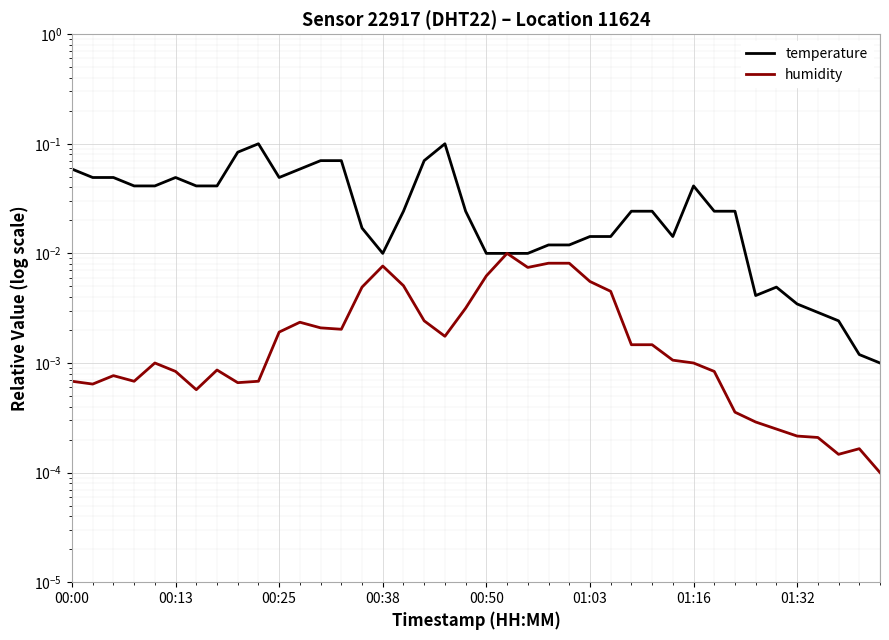

Reading right to left, extract all data points from this chart.

temperature: 0.0	0.0	0.0	0.0	0.0	0.0	0.0	0.0	0.0	0.0	0.0	0.0	0.0	0.0	0.0	0.0	0.0	0.0	0.0	0.0	0.0	0.1	0.1	0.0	0.0	0.0	0.1	0.1	0.1	0.0	0.1	0.1	0.0	0.0	0.0	0.0	0.0	0.0	0.0	0.1
humidity: 0.0	0.0	0.0	0.0	0.0	0.0	0.0	0.0	0.0	0.0	0.0	0.0	0.0	0.0	0.0	0.0	0.0	0.0	0.0	0.0	0.0	0.0	0.0	0.0	0.0	0.0	0.0	0.0	0.0	0.0	0.0	0.0	0.0	0.0	0.0	0.0	0.0	0.0	0.0	0.0